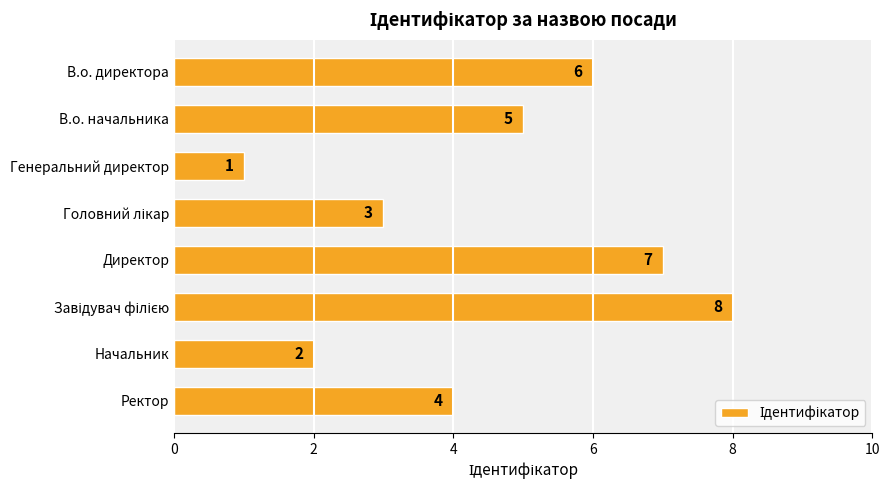

Is it true that the value at В.о. начальника is 2?

False